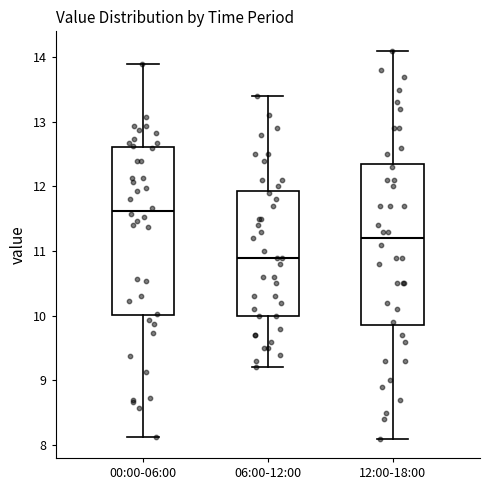

Which box is the tallest, from its lower edge to its upper edge?

00:00-06:00